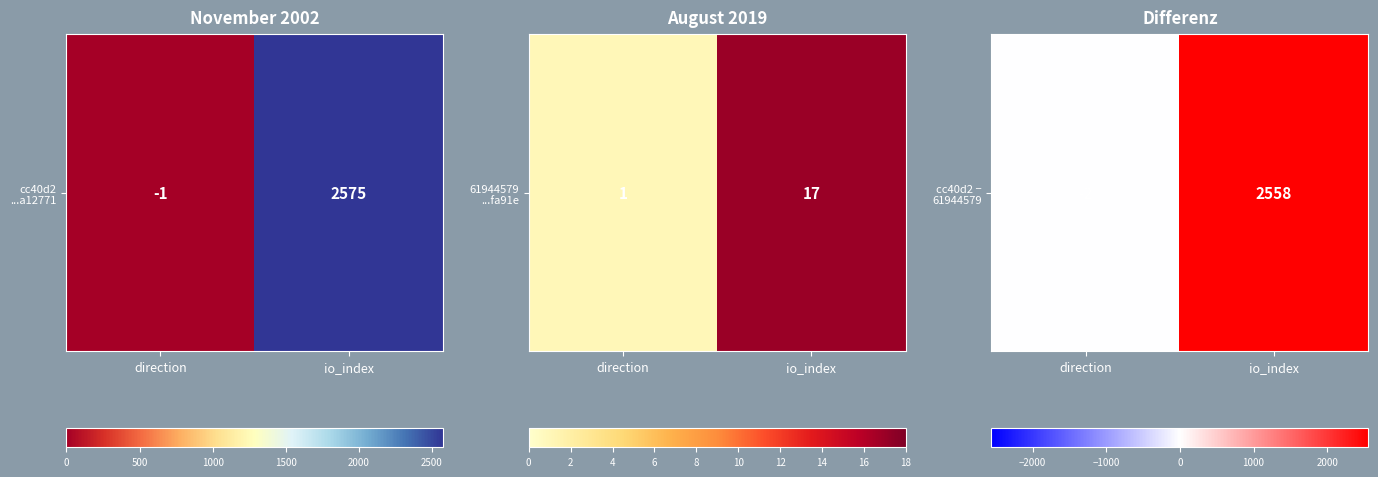

True or false: the data shows 1256 at io_index.

False